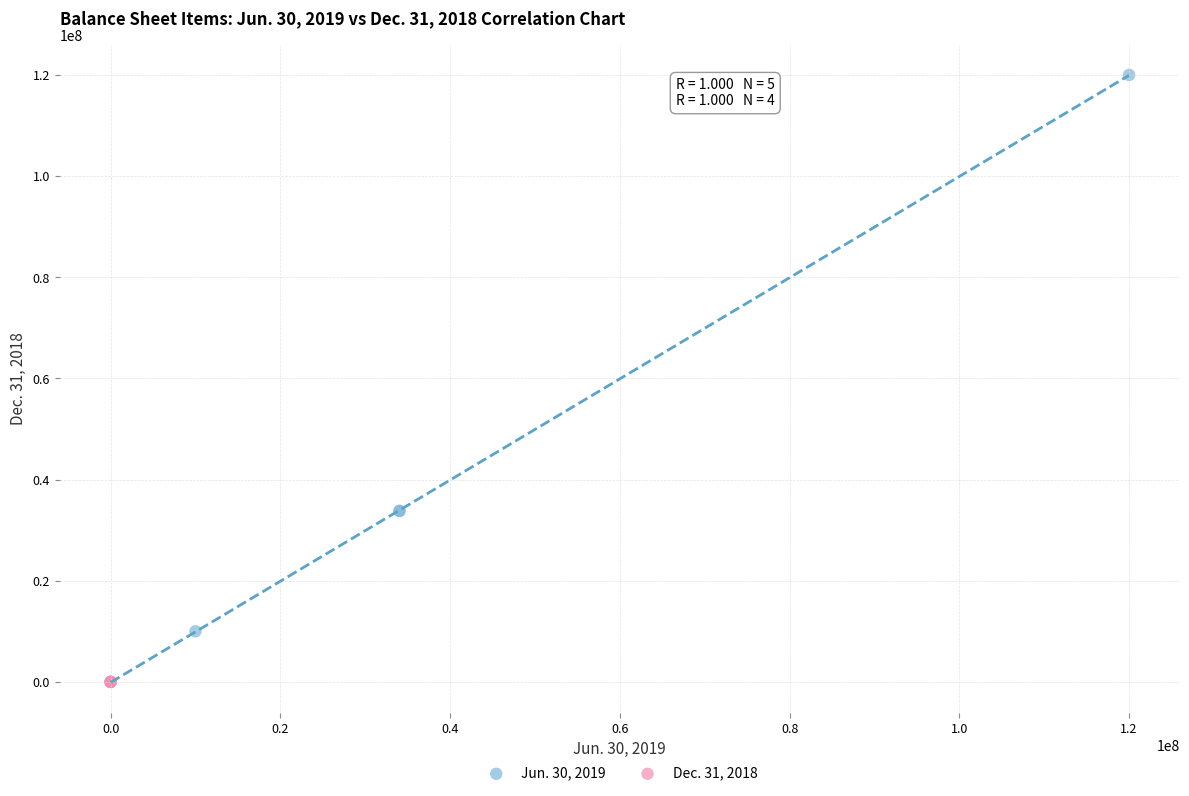

Which series has the widest spread of Y values?

Jun. 30, 2019